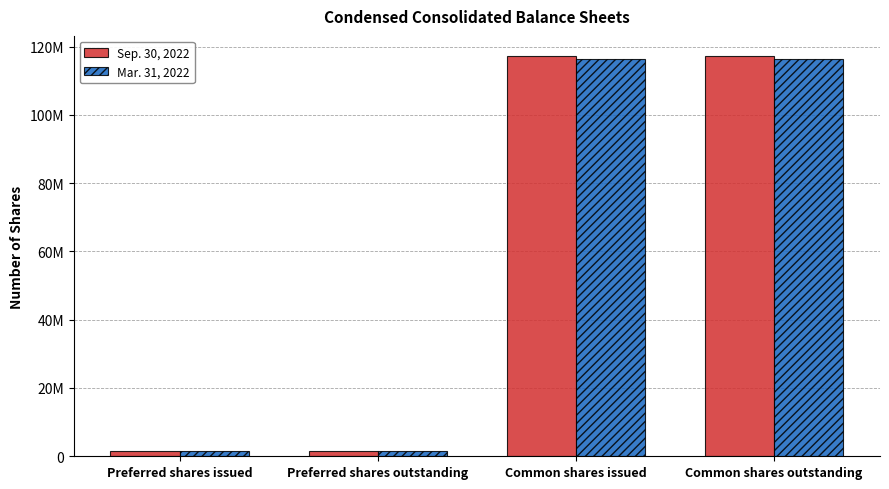

At which label does Mar. 31, 2022 reach its peak?

Common shares issued